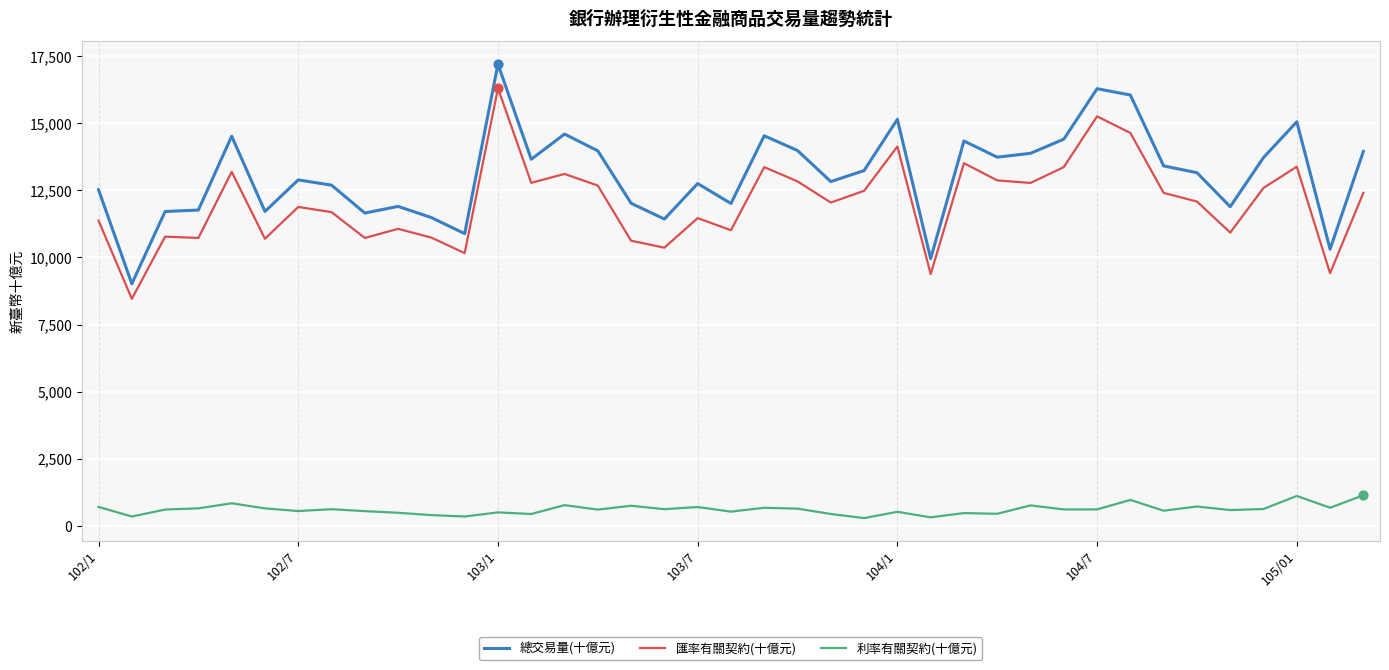

What are all the series names shown in the legend?

總交易量(十億元), 匯率有關契約(十億元), 利率有關契約(十億元)